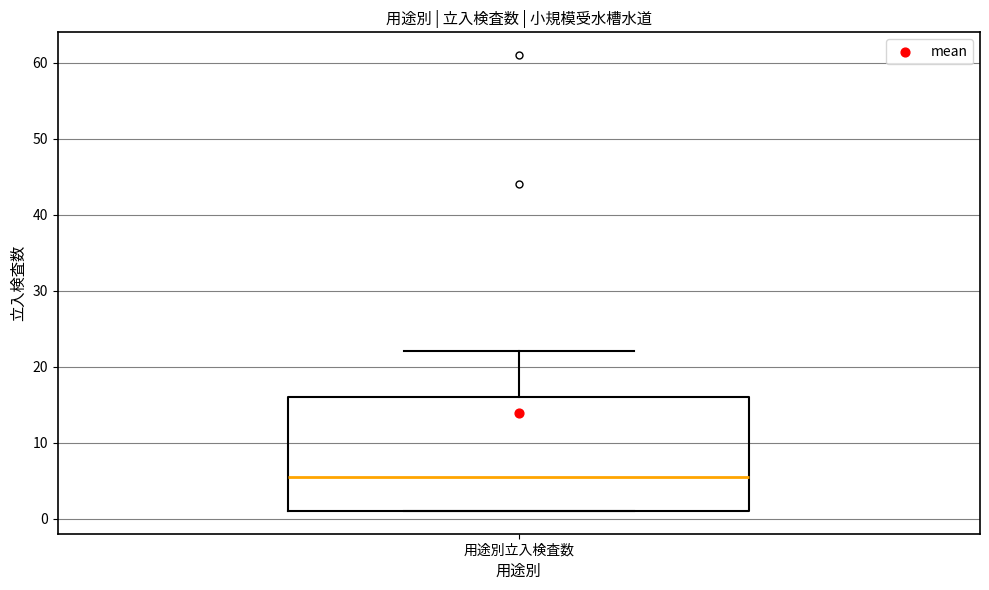

Read this box plot against the y-axis: the position of the median line, the range covered by the box, and the ends of both whiskers. The values are not printed on the chart, so give them approximately, as read against the axis.

median 6, box 1 to 16, whiskers 1 to 22